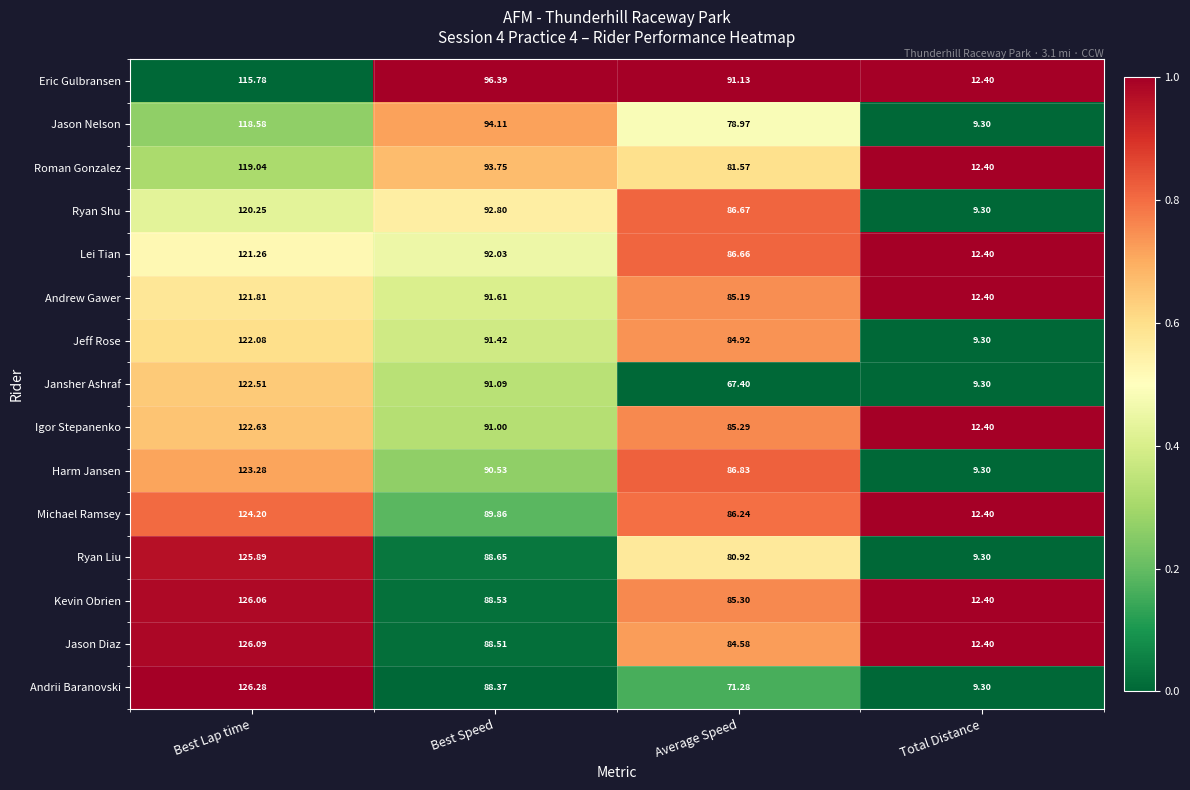

At which category is the sum across all series the highest?

Best Lap time